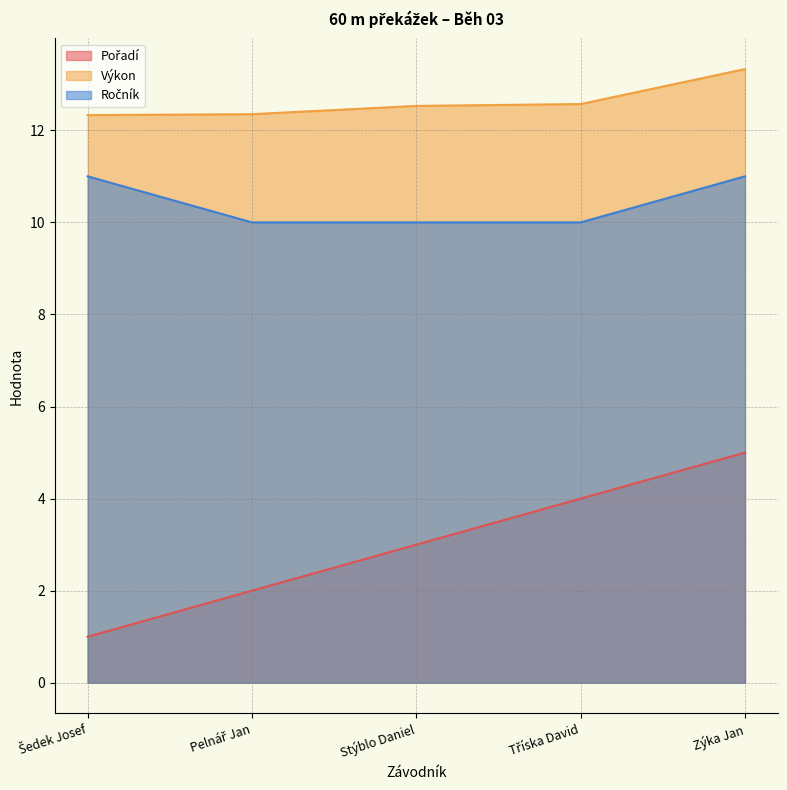

What is the difference between the Pořadí values at Šedek Josef and Tříska David?

3.0